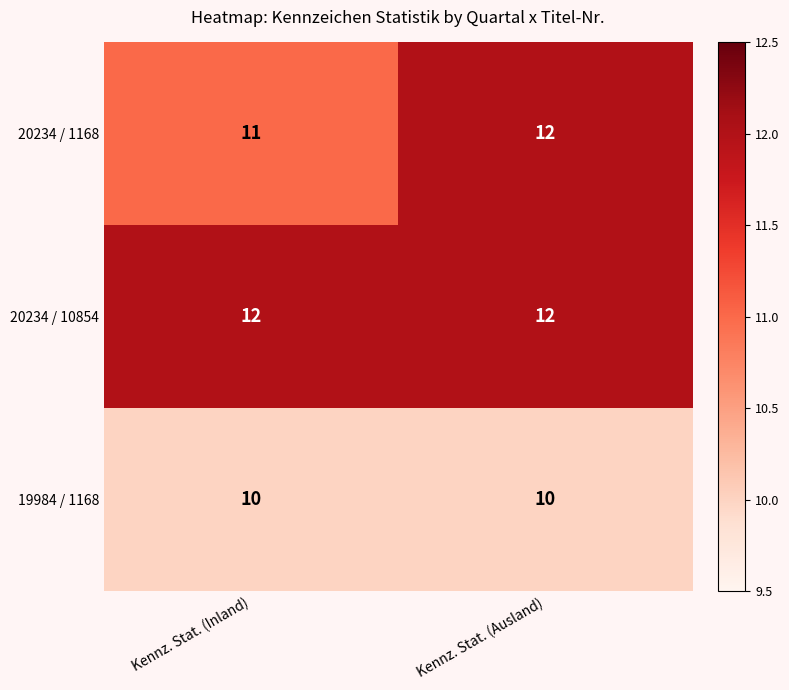

True or false: 19984 / 1168 has a value of 10 at Kennz. Stat. (Inland).

True